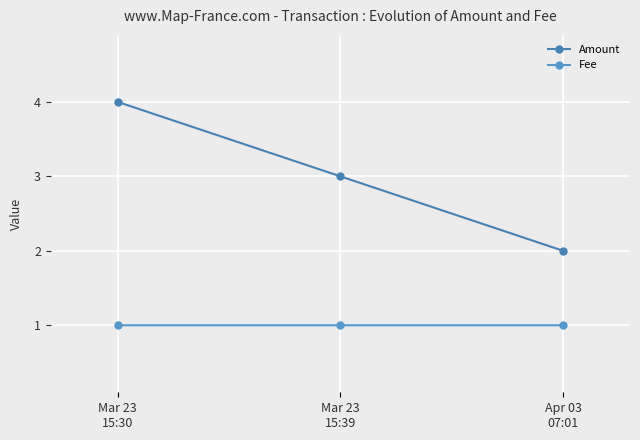

List the series in order of their overall mean, highest first.

Amount, Fee